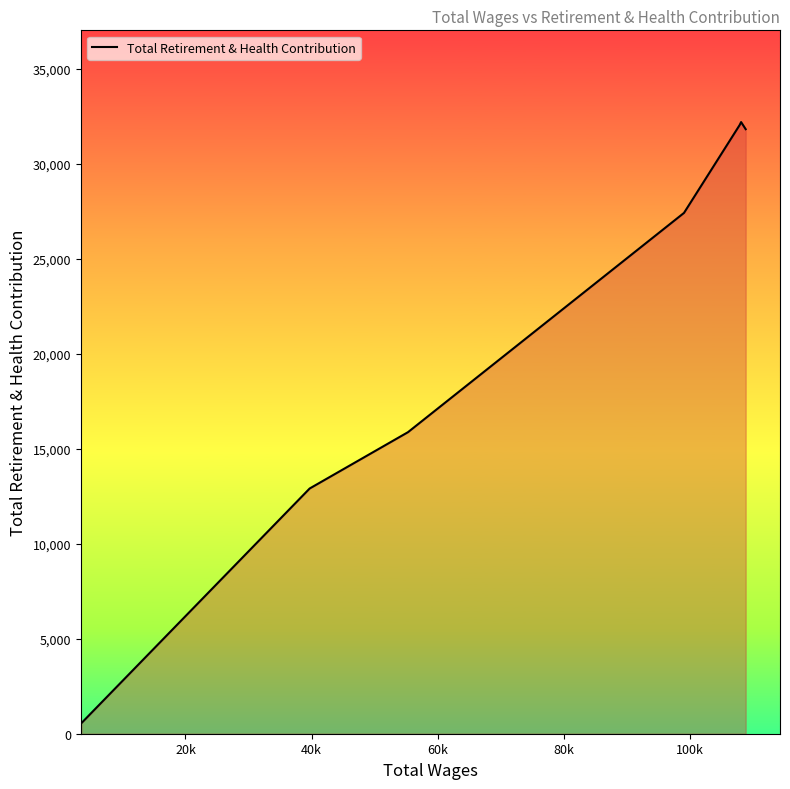

What is the sum of all values?

152824